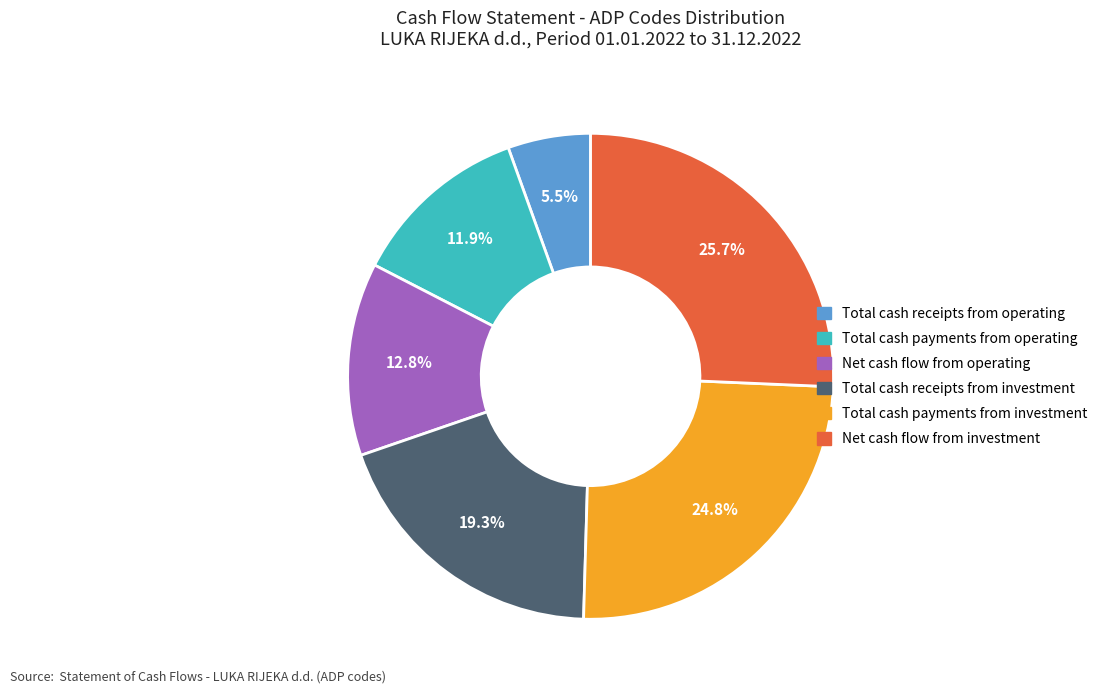

Is there a majority slice in this chart?

No